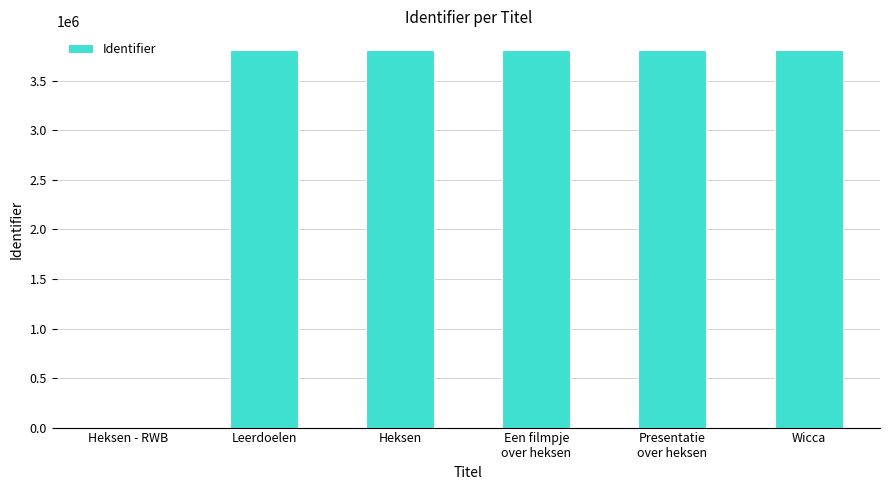

What is the sum of the values at Heksen and Heksen - RWB?

3809512